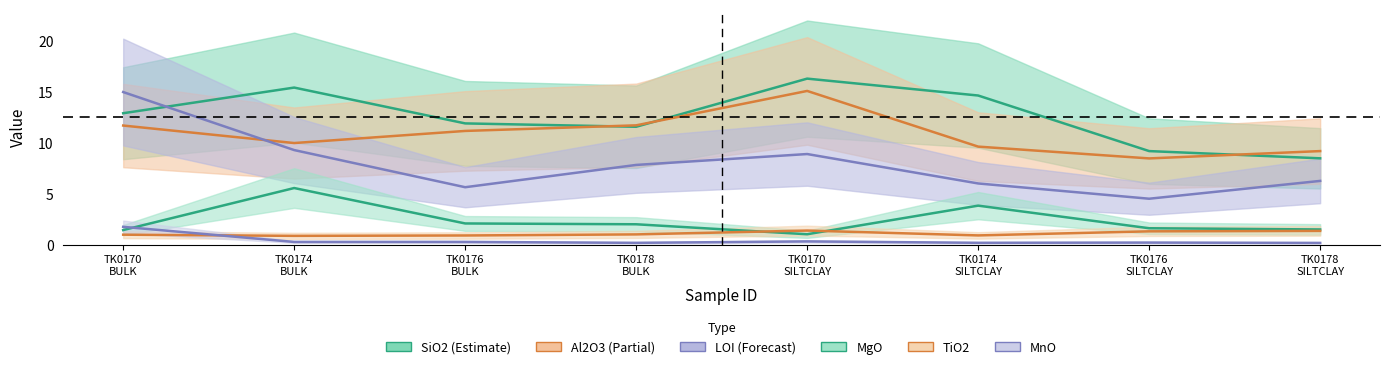

At how many categories does at least one series exceed 9?

8